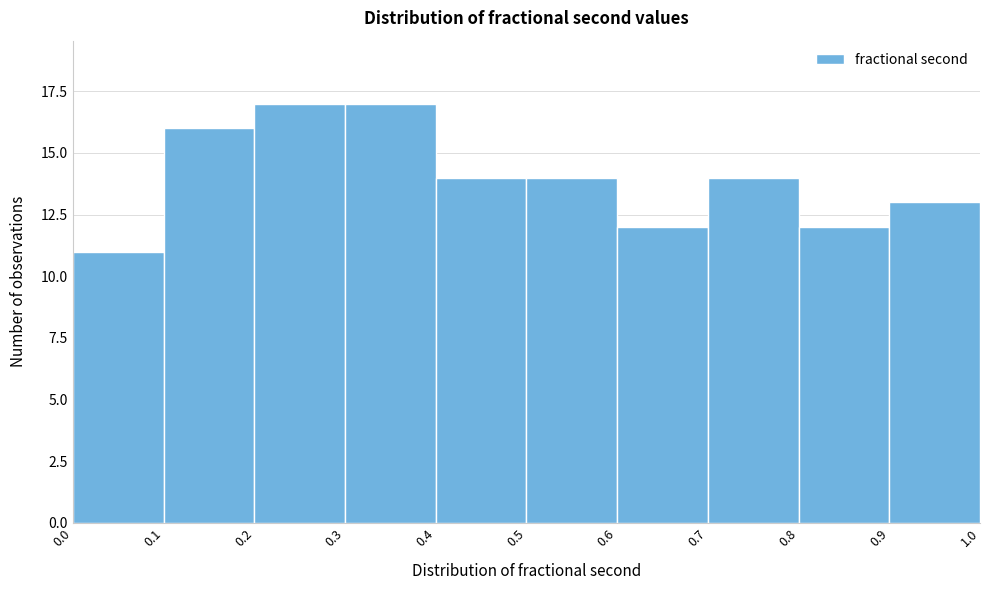

Reading left to right, list every bar in this chart as the range it spans on the x-axis followed by its height. The values are not printed on the chart, so give them approximately, as read against the axis.

0.0 to 0.1: 11
0.1 to 0.2: 16
0.2 to 0.3: 17
0.3 to 0.4: 17
0.4 to 0.5: 14
0.5 to 0.6: 14
0.6 to 0.7: 12
0.7 to 0.8: 14
0.8 to 0.9: 12
0.9 to 1.0: 13